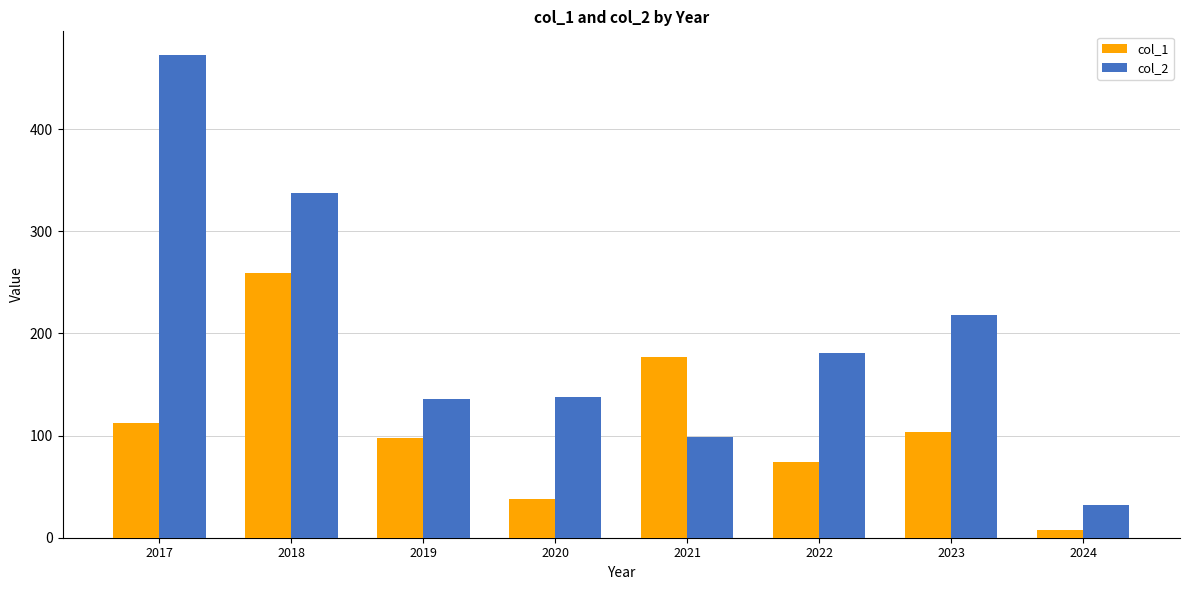

List the series in order of their peak value, highest first.

col_2, col_1